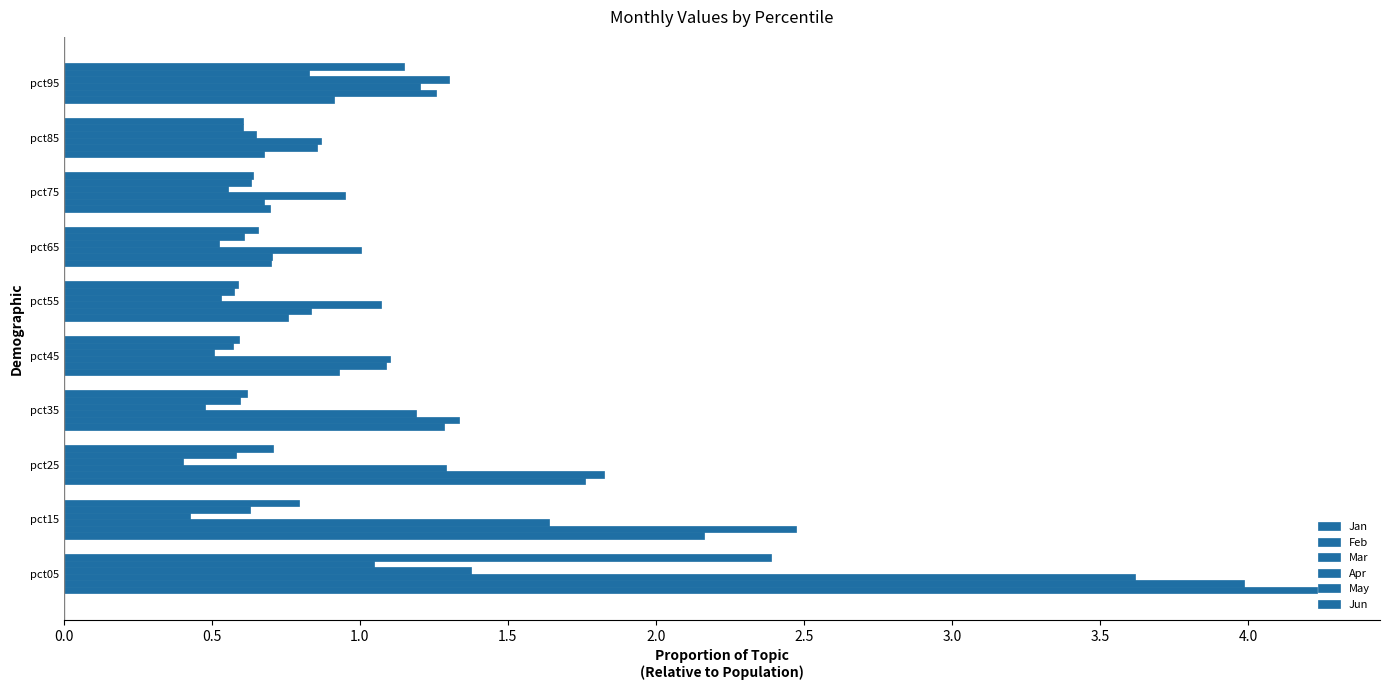

What is the difference between the maximum and minimum values in the Apr series?

1.0